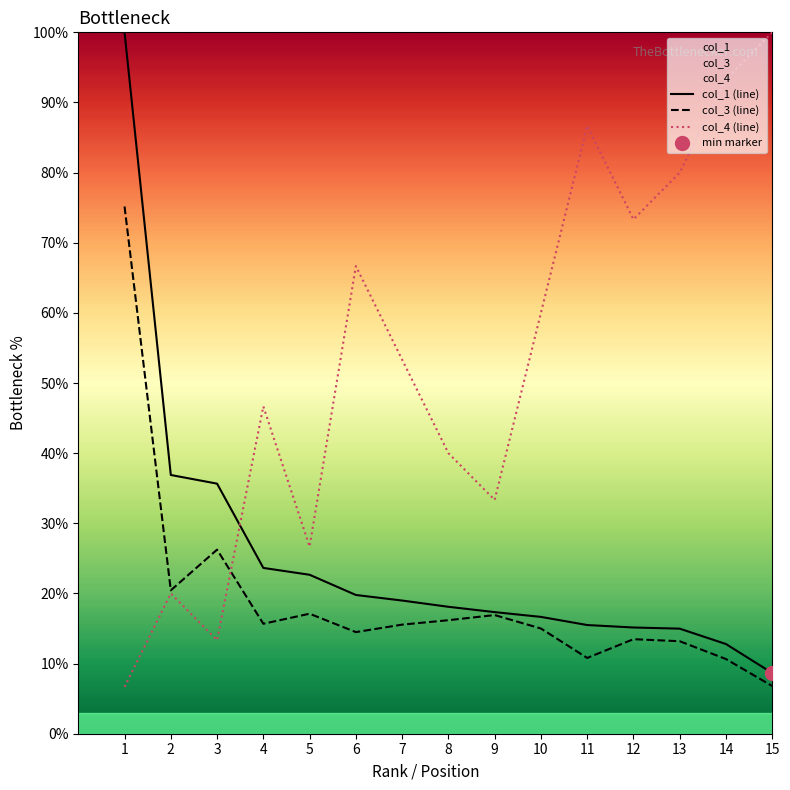

True or false: col_3 has a value of 15.3 at 14.

False